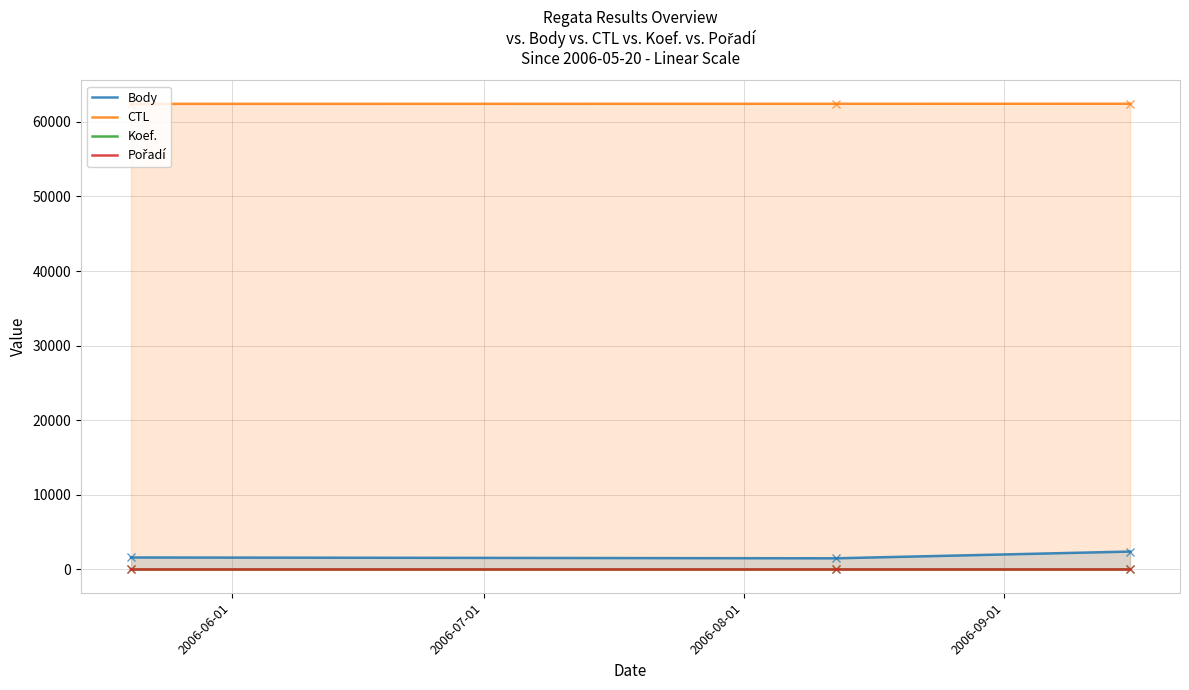

What is the difference between the maximum and minimum values in the CTL series?

15